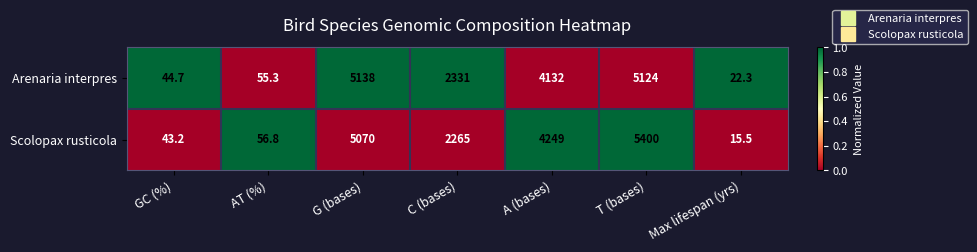

Which series changed the most between GC (%) and AT (%)?

Scolopax rusticola